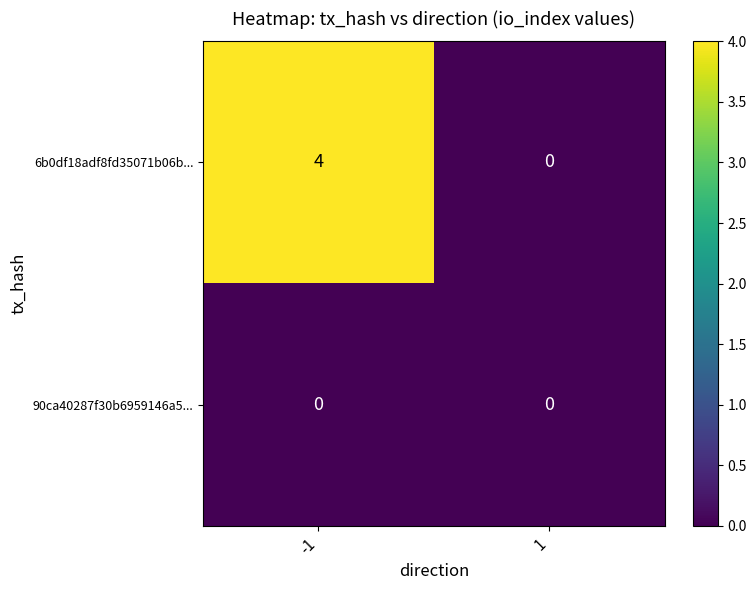

Reading left to right, transcribe all the data shown in this chart.

6b0df18adf8fd35071b06b...: 4	0
90ca40287f30b6959146a5...: 0	0